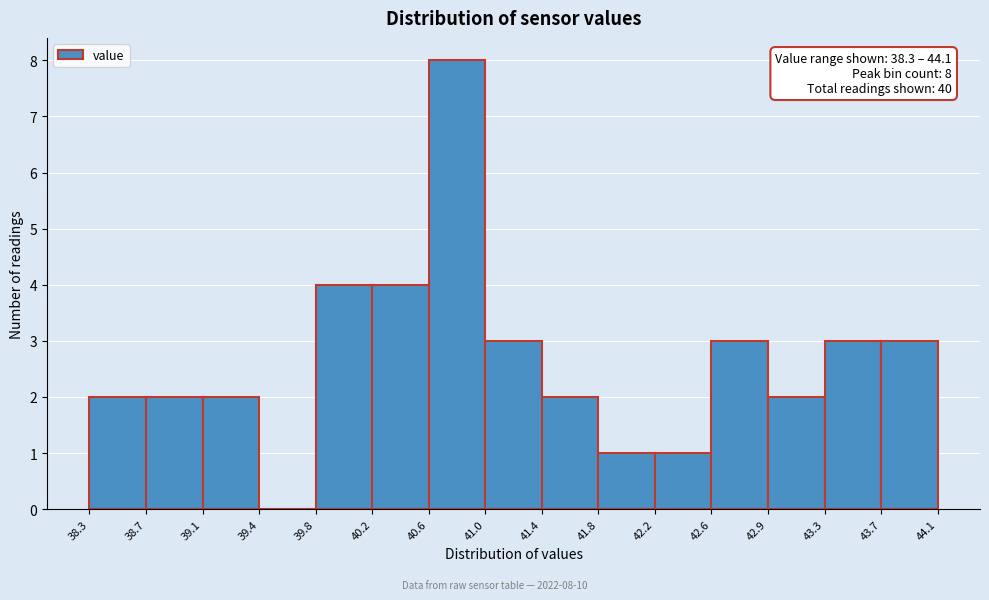

Which range on the x-axis has the tallest bar?

40.6 to 41.0